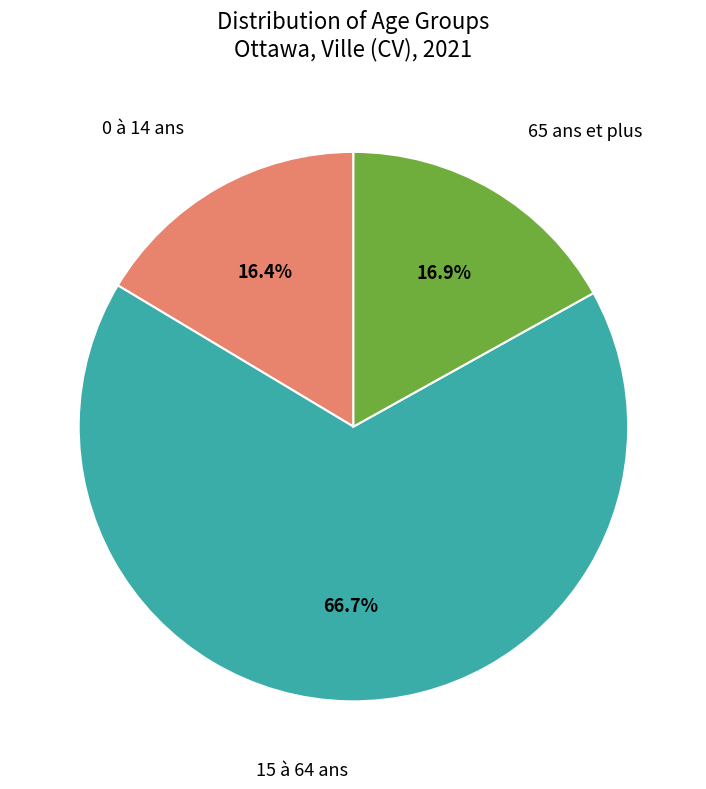

To the nearest percent, what is the difference between the 15 à 64 ans and 65 ans et plus slice percentages?

50%